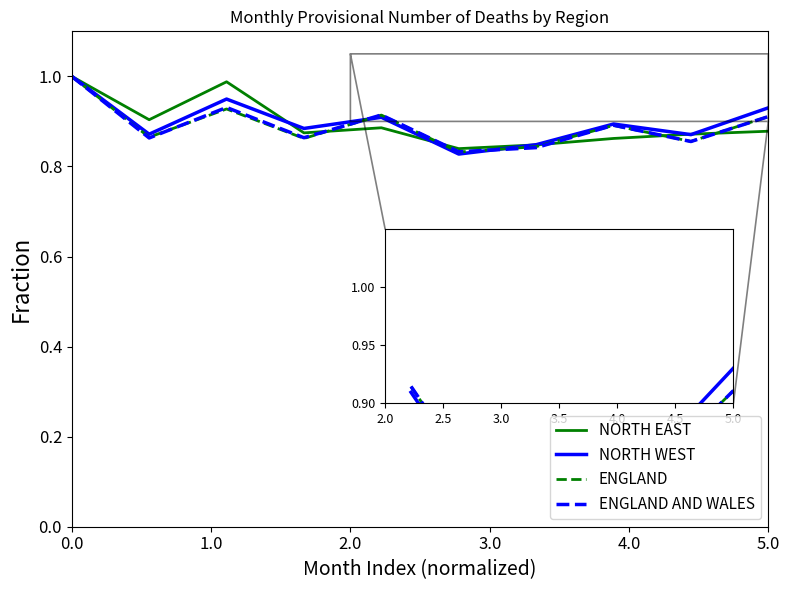

What is the highest value of the ENGLAND AND WALES series?

1.0